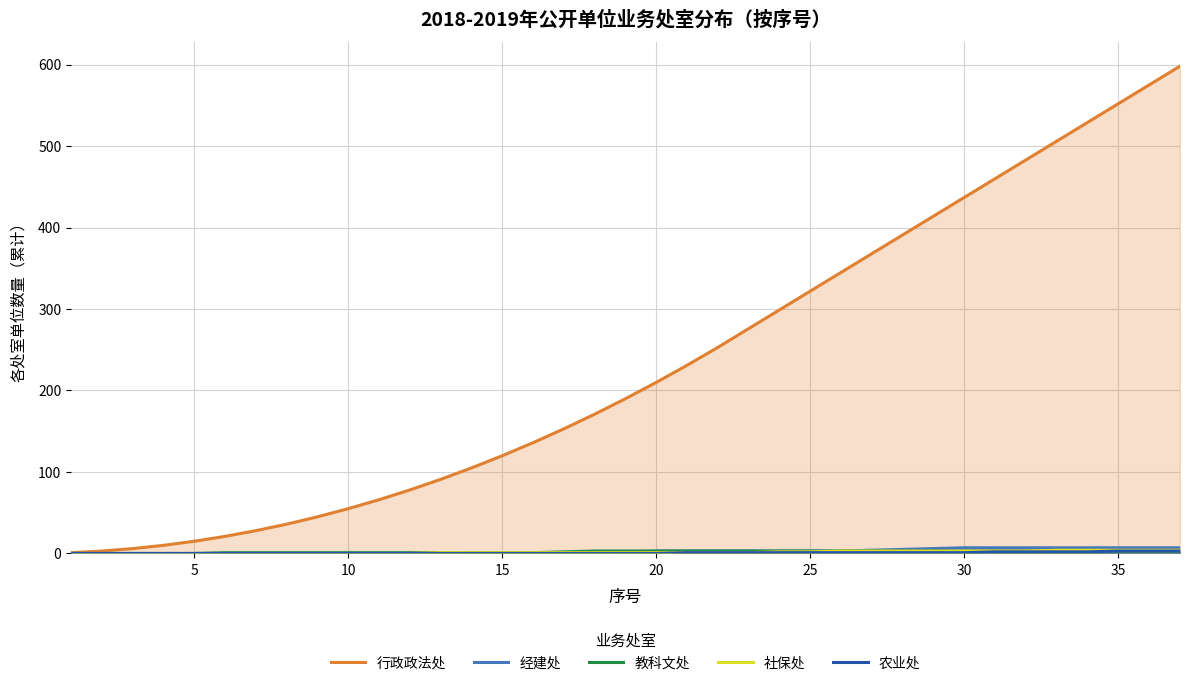

Which series has the largest range (max minus min)?

行政政法处